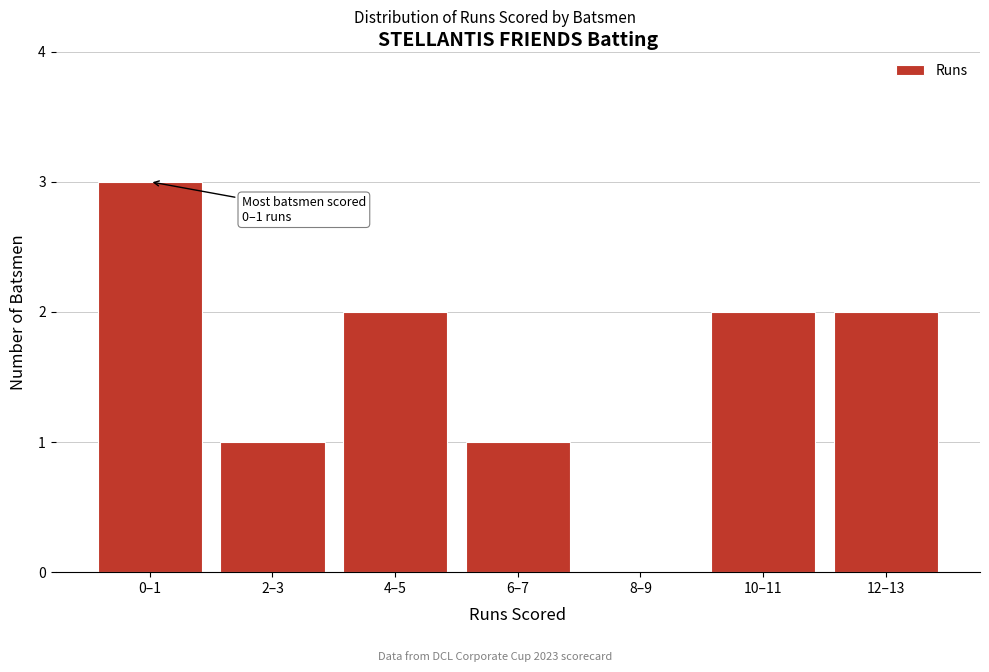

Reading left to right, transcribe all the data shown in this chart.

0–1=3	2–3=1	4–5=2	6–7=1	8–9=0	10–11=2	12–13=2